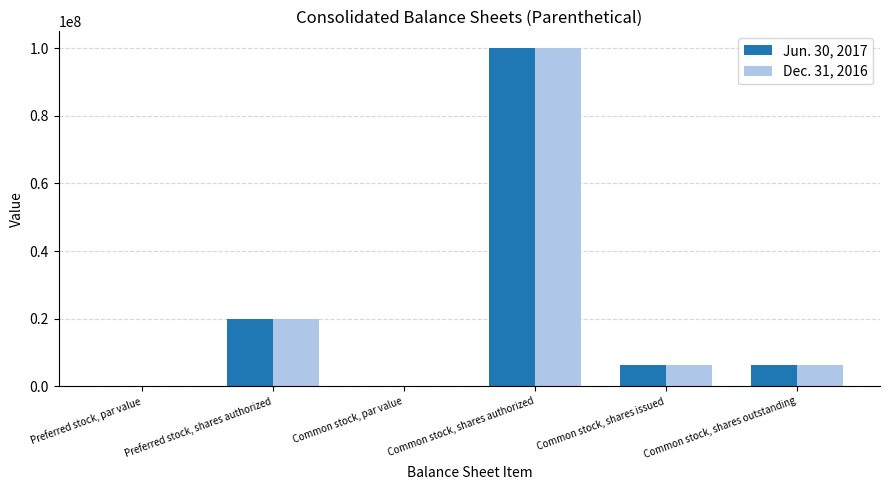

What is the maximum value shown in the chart?

100000000.0